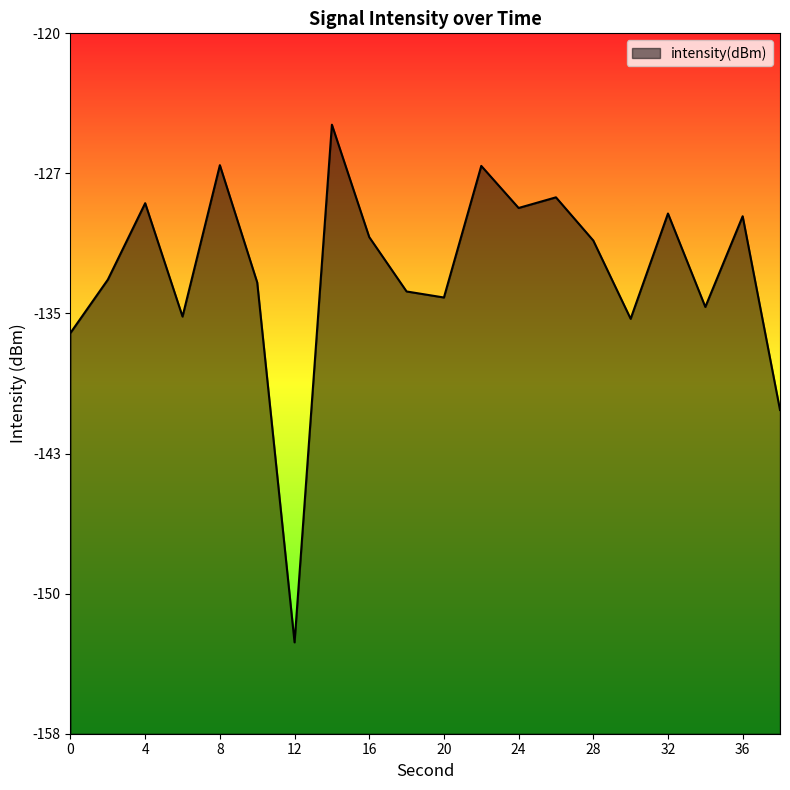

Rank the categories by value from lowest to highest.

12, 38, 0, 30, 6, 34, 20, 18, 10, 2, 28, 16, 36, 32, 24, 4, 26, 22, 8, 14